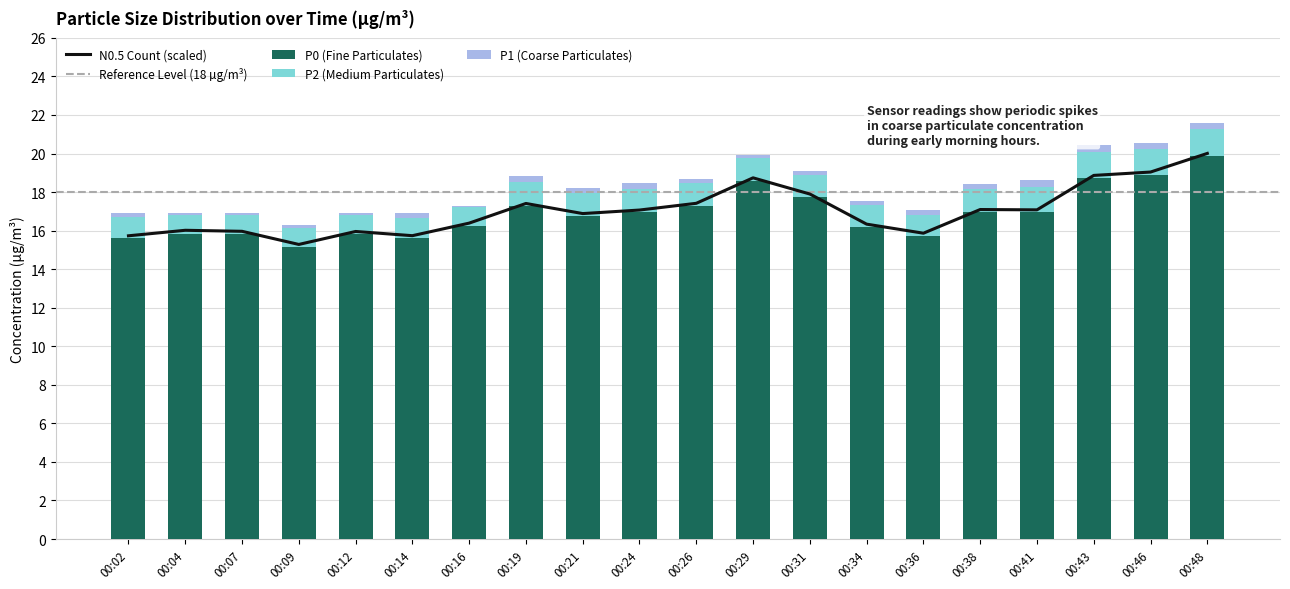

The value of P1 at 00:09 is 15.2. True or false?

True